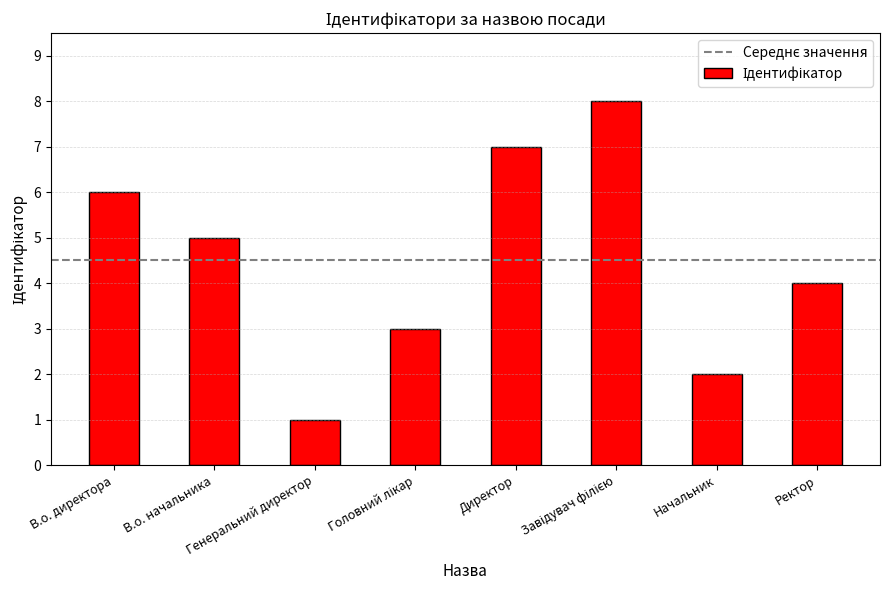

What is the difference between the second highest and second lowest values?

5